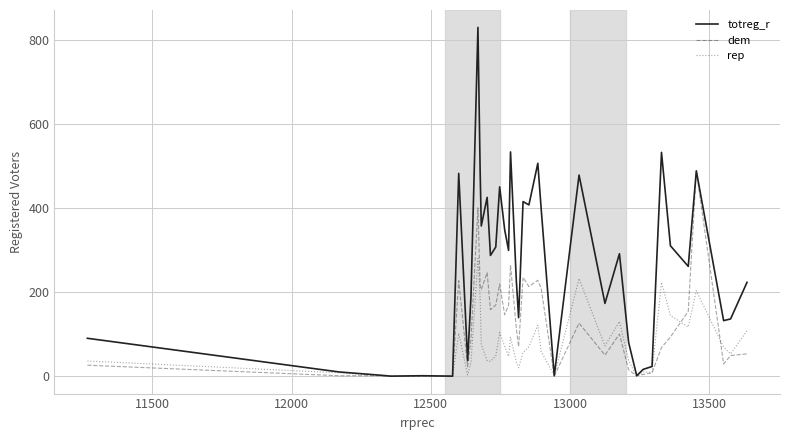

List the series in order of their overall mean, lowest first.

rep, dem, totreg_r